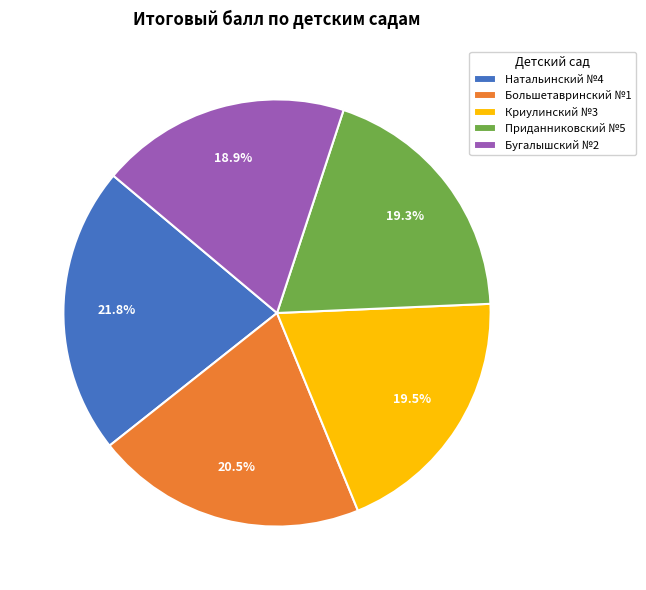

How many slices are in this pie chart?

5